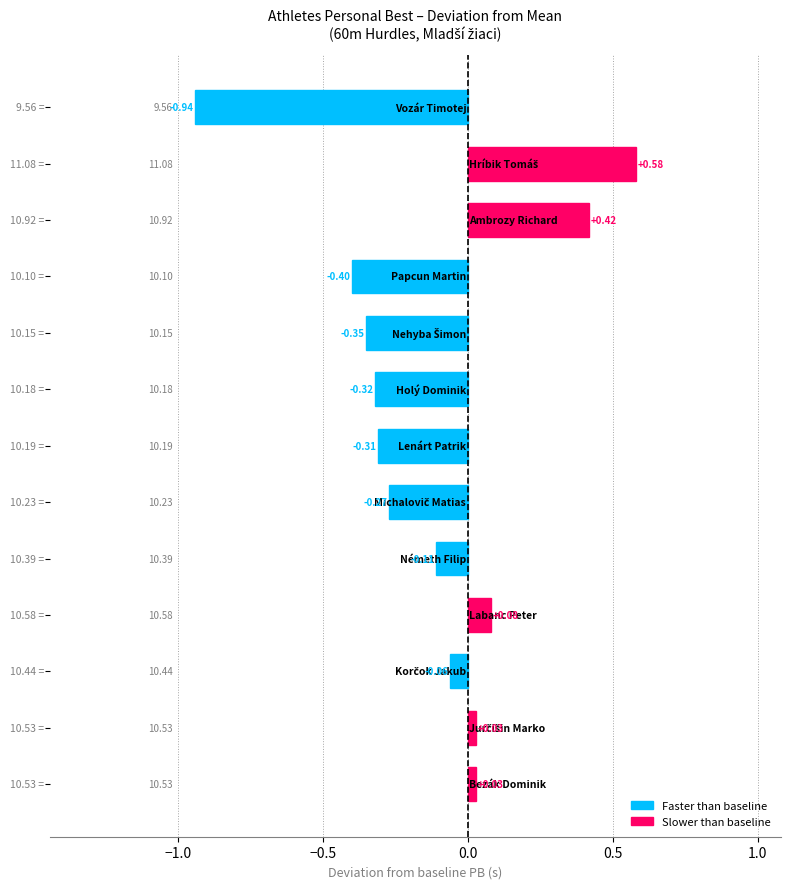

What is the difference between the maximum and minimum values?

1.5